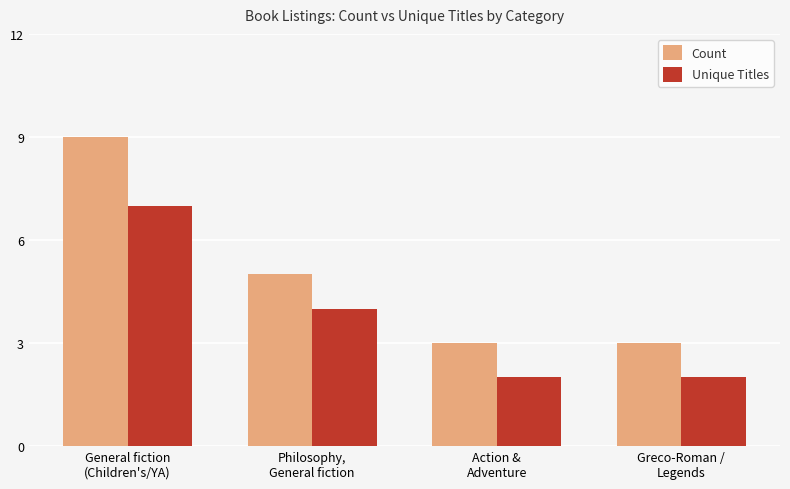

Reading left to right, extract all data points from this chart.

Count: General fiction
(Children's/YA)=9	Philosophy,
General fiction=5	Action &
Adventure=3	Greco-Roman /
Legends=3
Unique Titles: General fiction
(Children's/YA)=7	Philosophy,
General fiction=4	Action &
Adventure=2	Greco-Roman /
Legends=2